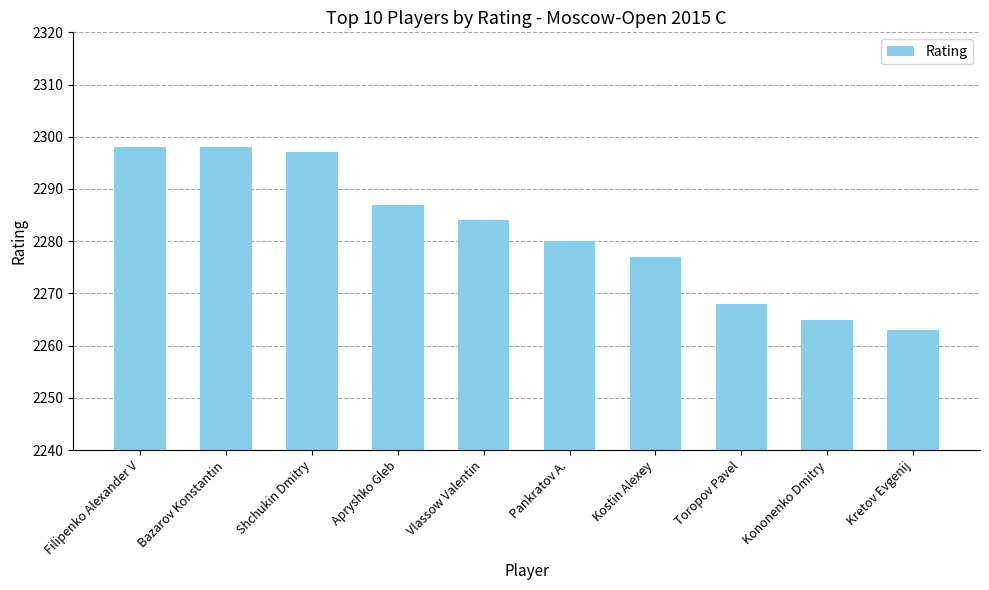

What is the smallest value displayed?

2263